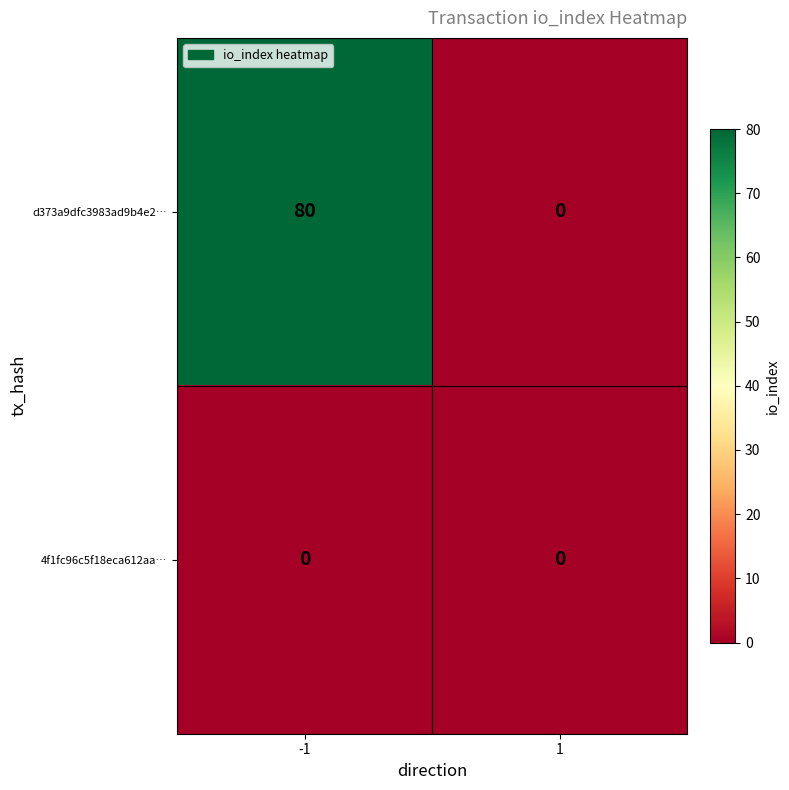

Which series has the largest total across all categories?

d373a9dfc3983ad9b4e2…